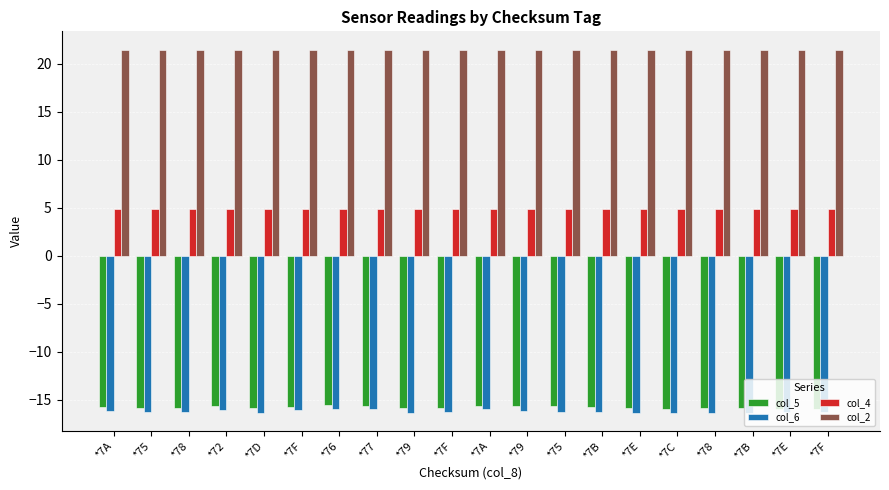

What is the lowest value of the col_4 series?

4.8